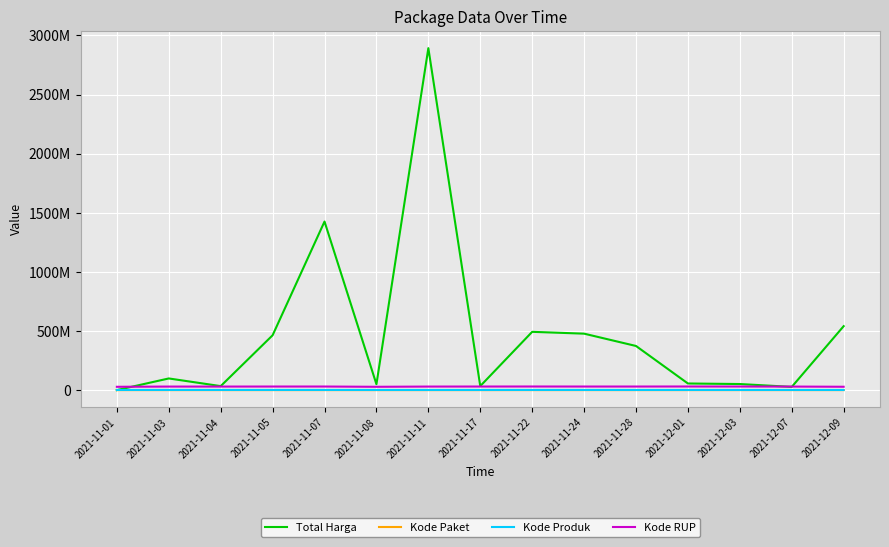

True or false: Kode RUP and Kode Paket intersect in this chart.

False